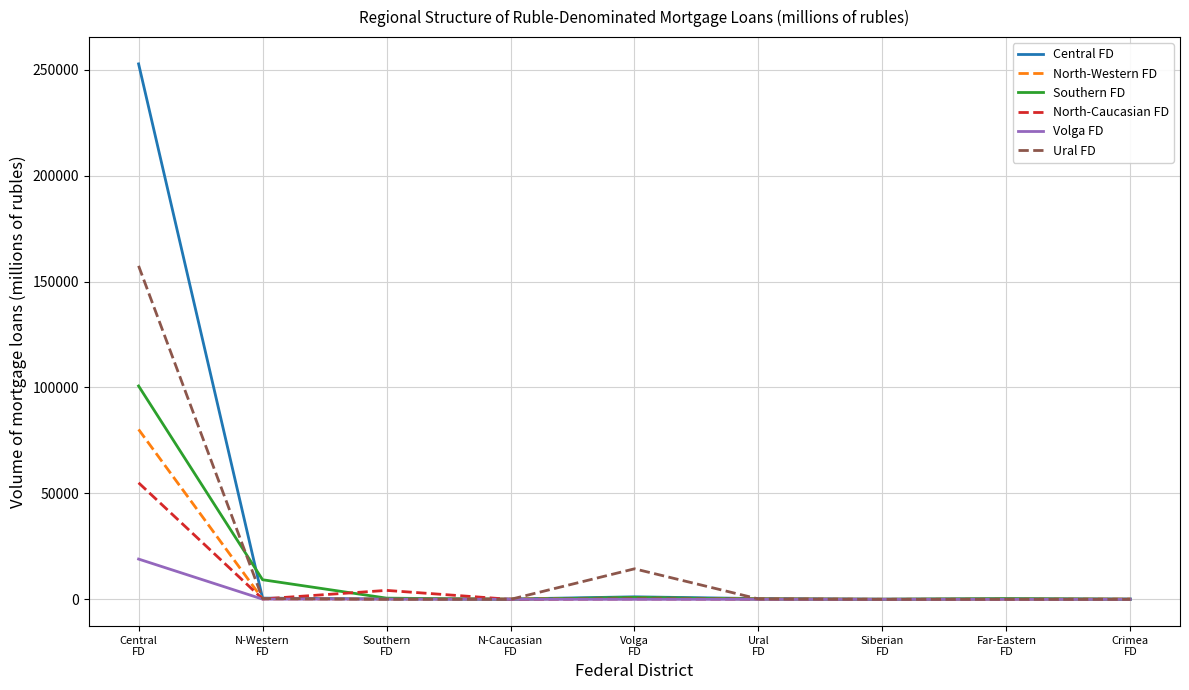

What is the maximum value shown in the chart?

252750